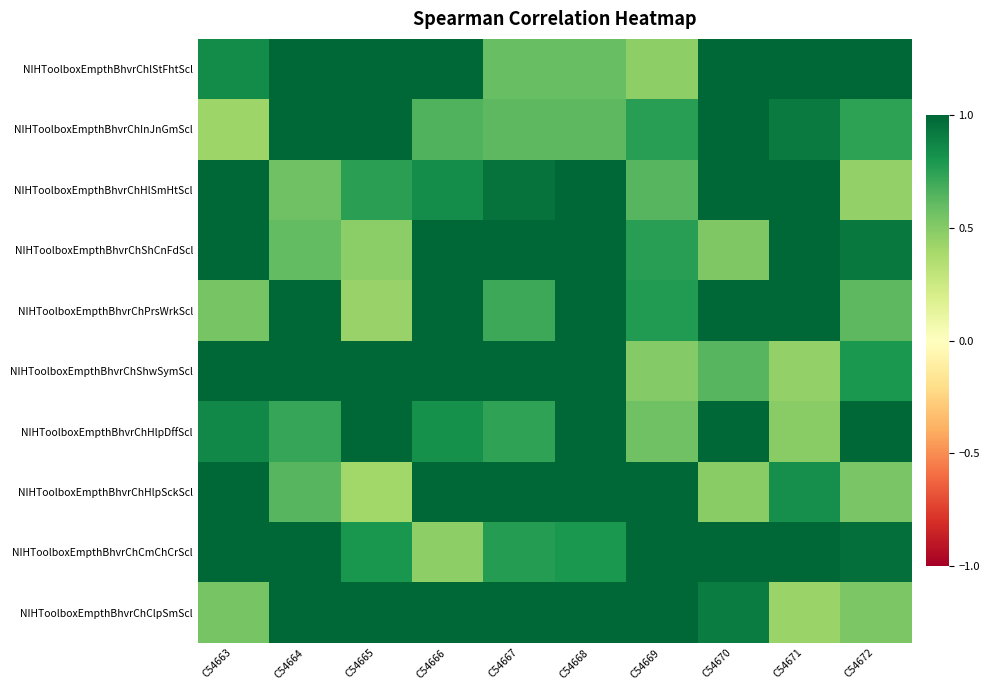

Reading left to right, extract all data points from this chart.

NIHToolboxEmpthBhvrChlStFhtScl: C54663=0.8	C54664=1.0	C54665=1.0	C54666=1.0	C54667=0.6	C54668=0.6	C54669=0.5	C54670=1.0	C54671=1.0	C54672=1.0
NIHToolboxEmpthBhvrChInJnGmScl: C54663=0.4	C54664=1.0	C54665=1.0	C54666=0.7	C54667=0.6	C54668=0.6	C54669=0.8	C54670=1.0	C54671=0.9	C54672=0.7
NIHToolboxEmpthBhvrChHlSmHtScl: C54663=1.0	C54664=0.6	C54665=0.8	C54666=0.8	C54667=0.9	C54668=1.0	C54669=0.6	C54670=1.0	C54671=1.0	C54672=0.5
NIHToolboxEmpthBhvrChShCnFdScl: C54663=1.0	C54664=0.6	C54665=0.5	C54666=1.0	C54667=1.0	C54668=1.0	C54669=0.8	C54670=0.5	C54671=1.0	C54672=0.9
NIHToolboxEmpthBhvrChPrsWrkScl: C54663=0.5	C54664=1.0	C54665=0.4	C54666=1.0	C54667=0.7	C54668=1.0	C54669=0.8	C54670=1.0	C54671=1.0	C54672=0.6
NIHToolboxEmpthBhvrChShwSymScl: C54663=1.0	C54664=1.0	C54665=1.0	C54666=1.0	C54667=1.0	C54668=1.0	C54669=0.5	C54670=0.6	C54671=0.5	C54672=0.8
NIHToolboxEmpthBhvrChHlpDffScl: C54663=0.9	C54664=0.7	C54665=1.0	C54666=0.8	C54667=0.7	C54668=1.0	C54669=0.6	C54670=1.0	C54671=0.5	C54672=1.0
NIHToolboxEmpthBhvrChHlpSckScl: C54663=1.0	C54664=0.6	C54665=0.4	C54666=1.0	C54667=1.0	C54668=1.0	C54669=1.0	C54670=0.5	C54671=0.8	C54672=0.5
NIHToolboxEmpthBhvrChCmChCrScl: C54663=1.0	C54664=1.0	C54665=0.8	C54666=0.5	C54667=0.8	C54668=0.8	C54669=1.0	C54670=1.0	C54671=1.0	C54672=1.0
NIHToolboxEmpthBhvrChClpSmScl: C54663=0.5	C54664=1.0	C54665=1.0	C54666=1.0	C54667=1.0	C54668=1.0	C54669=1.0	C54670=0.9	C54671=0.4	C54672=0.5